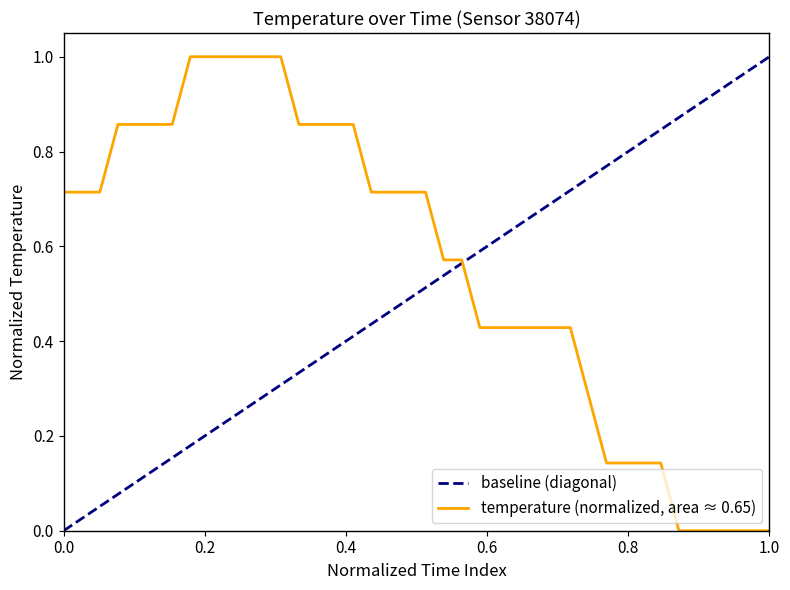

Does the chart have visible grid lines?

No